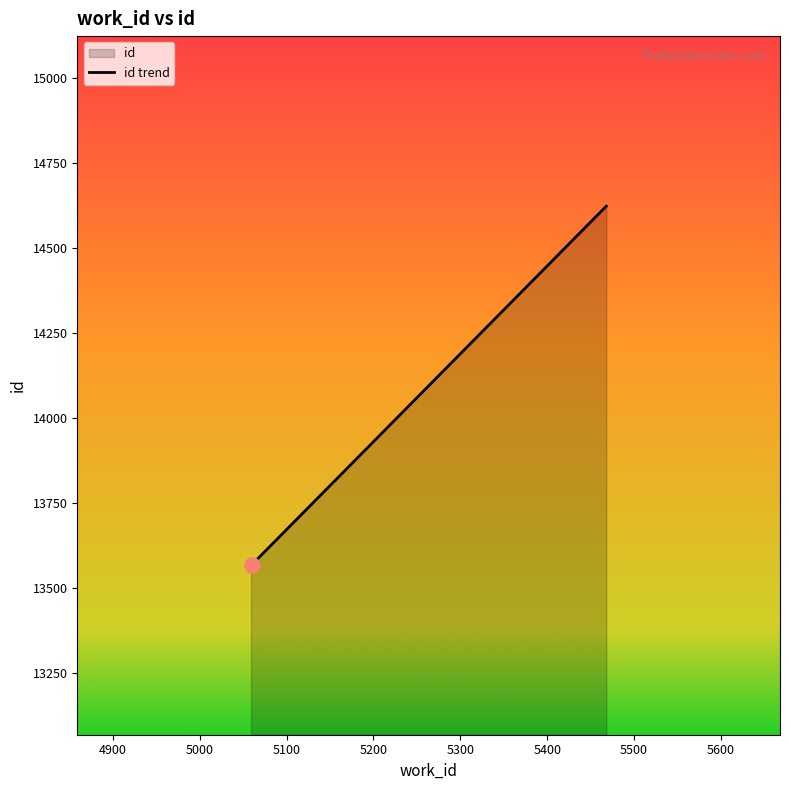

Between 5059 and 5468, which is larger?

5468